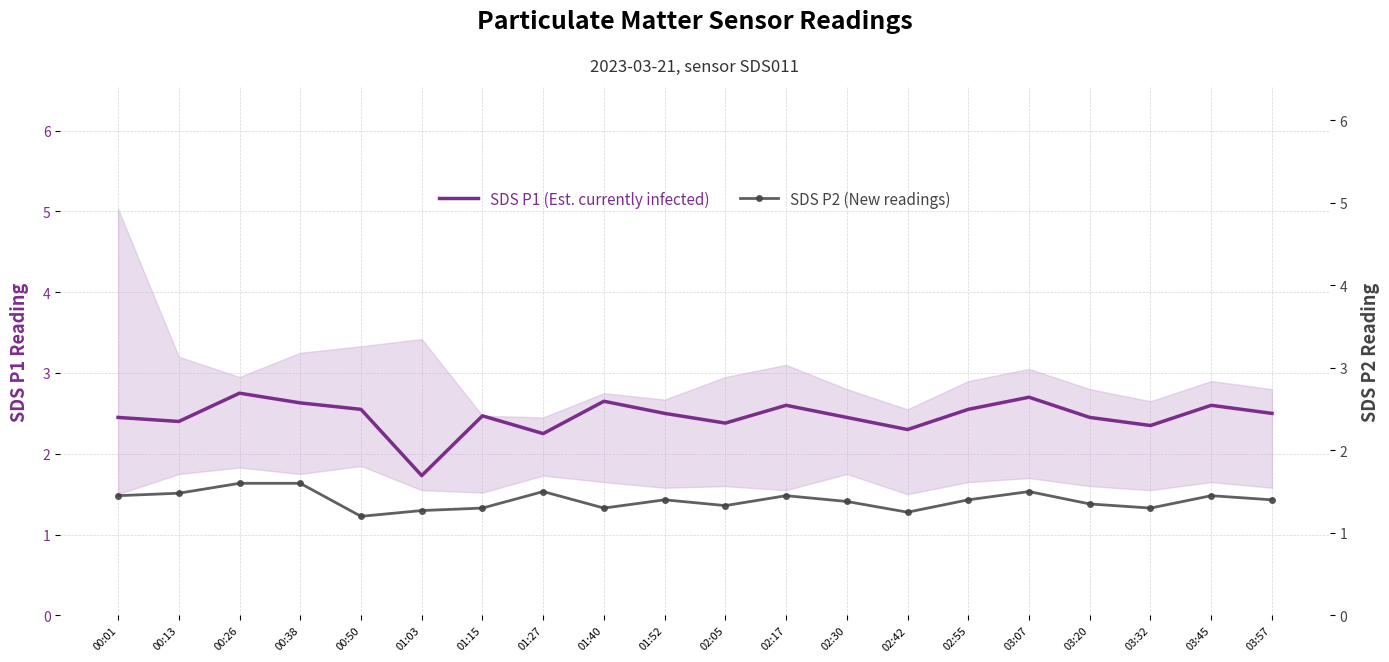

Does the chart have visible grid lines?

Yes